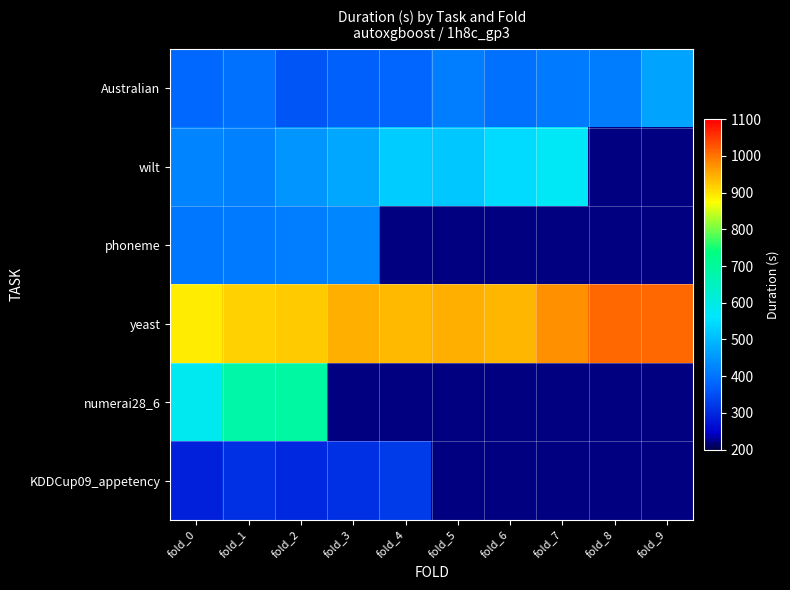

Which has a higher value, fold_2 or fold_1?

fold_1